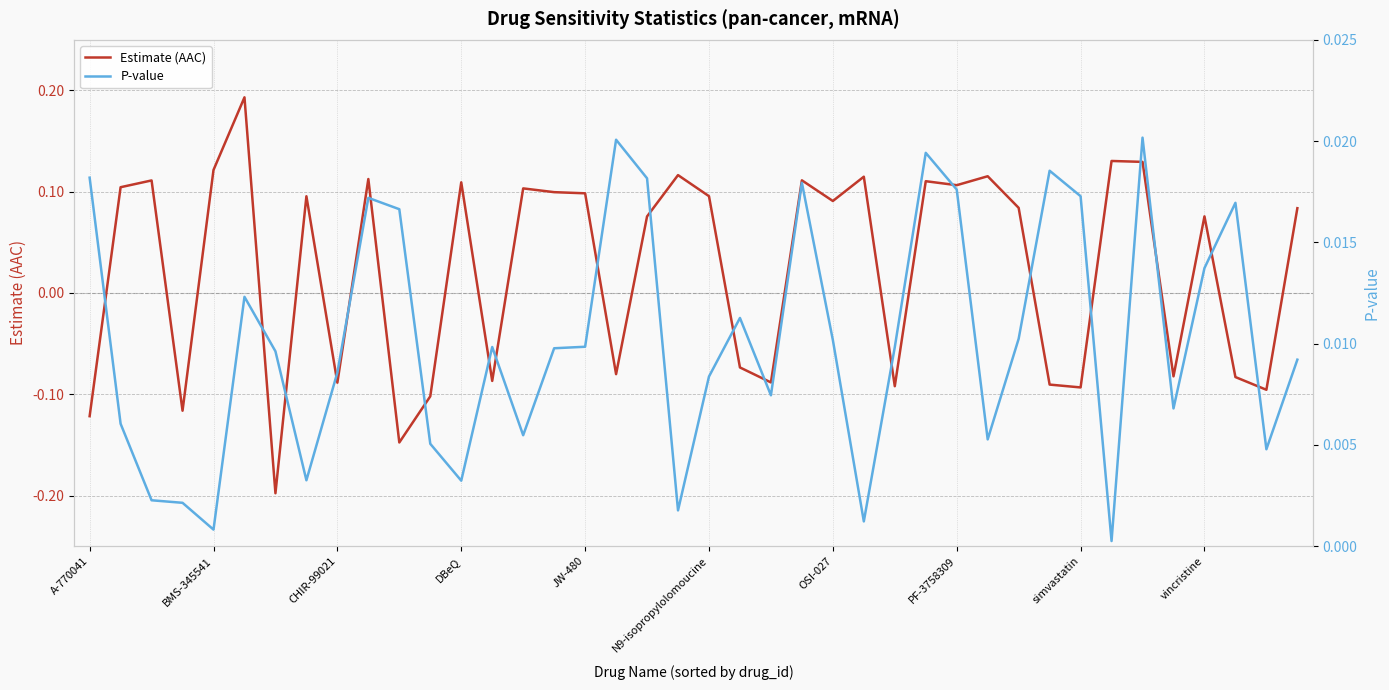

In P-value, how many points are higher than both neighbors (excluding endpoints)?

10